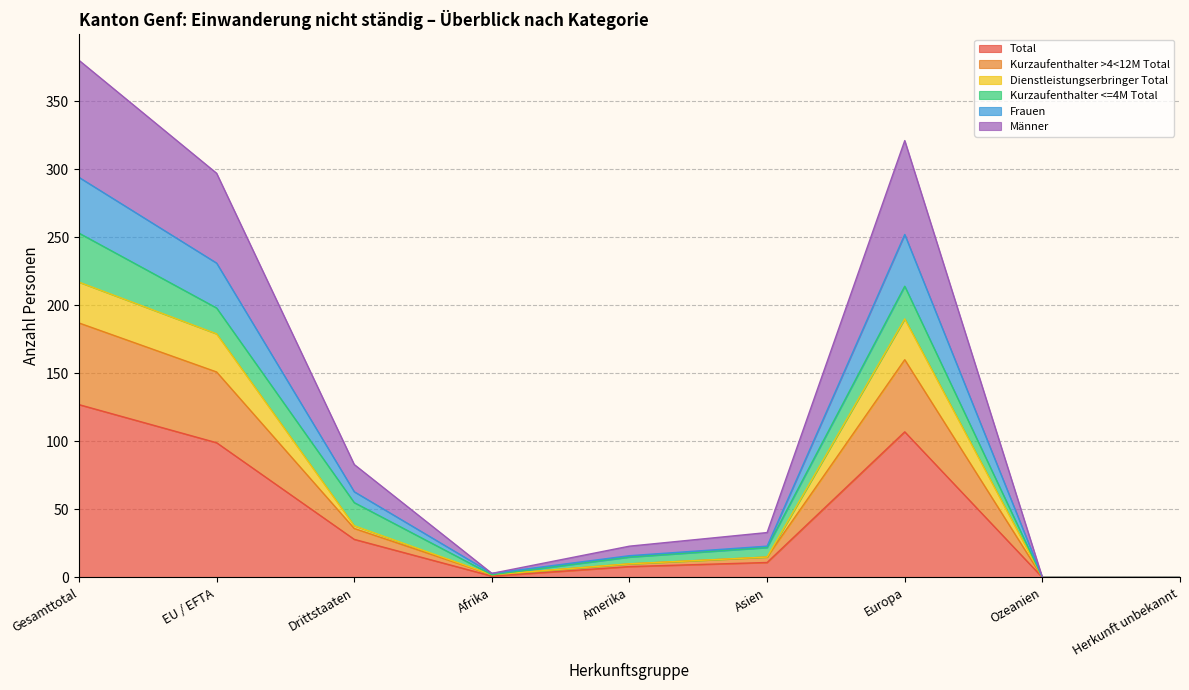

True or false: Total has a value of 168 at EU / EFTA.

False